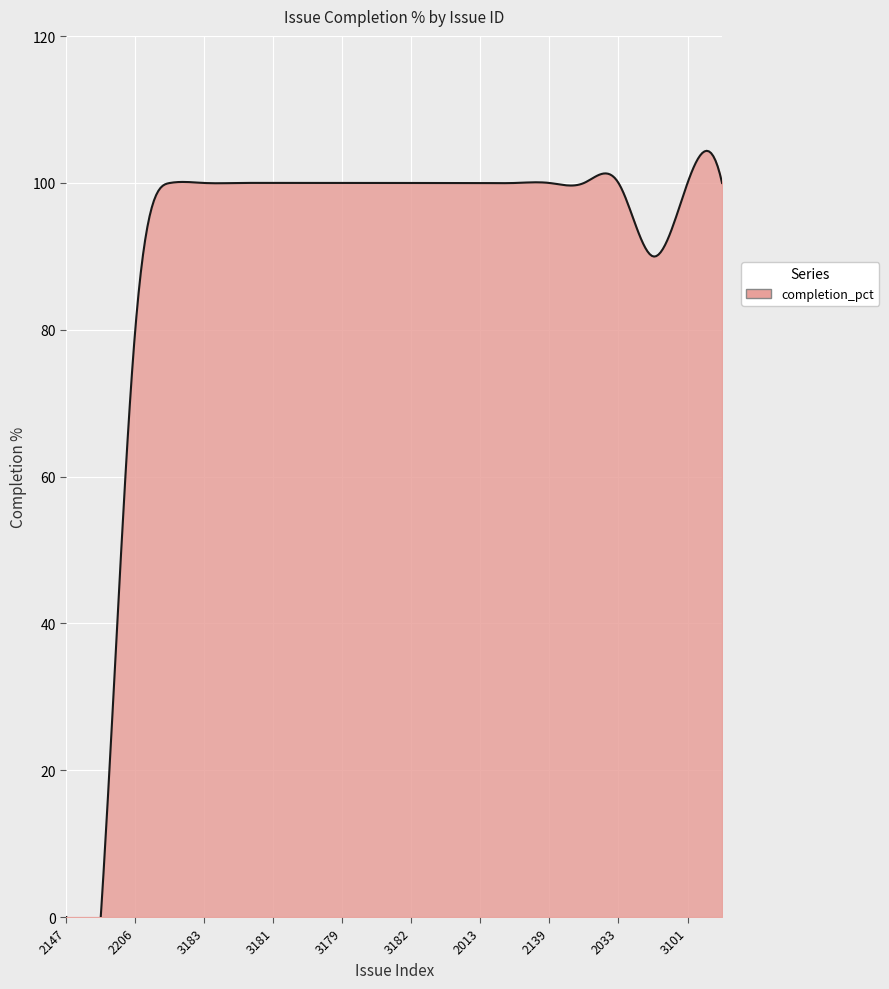

What is the sum of all values?

1770